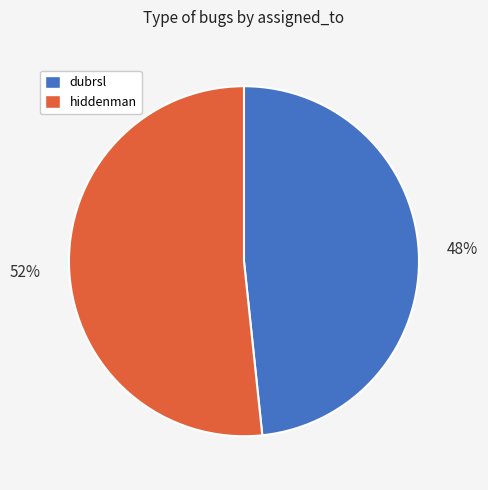

Which category has the biggest portion of the pie?

hiddenman